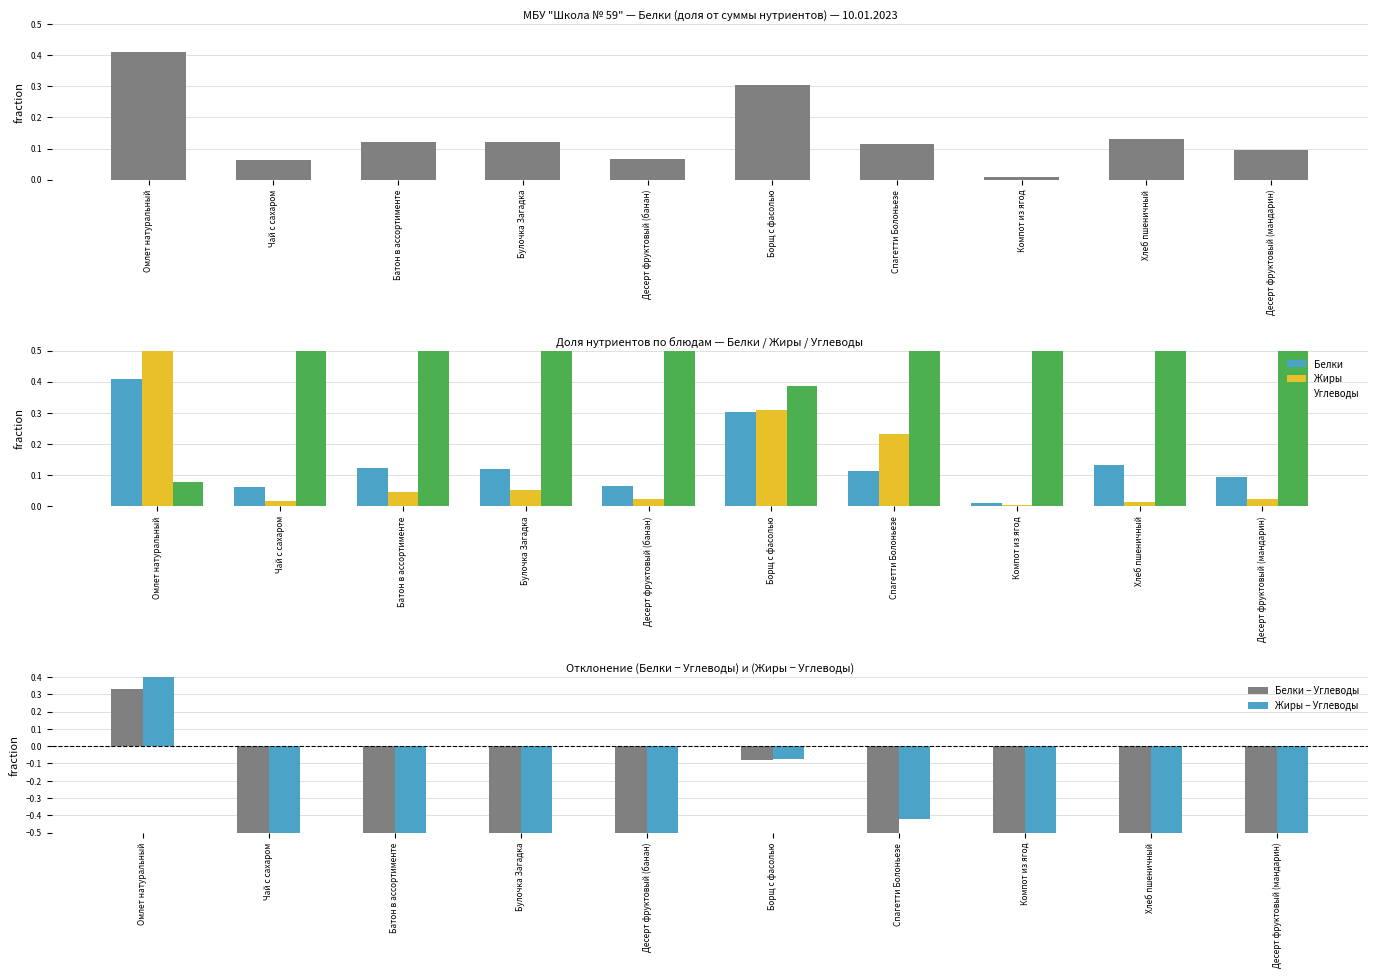

Is the value of Углеводы at Хлеб пшеничный greater than the value of Белки at Батон в ассортименте?

Yes